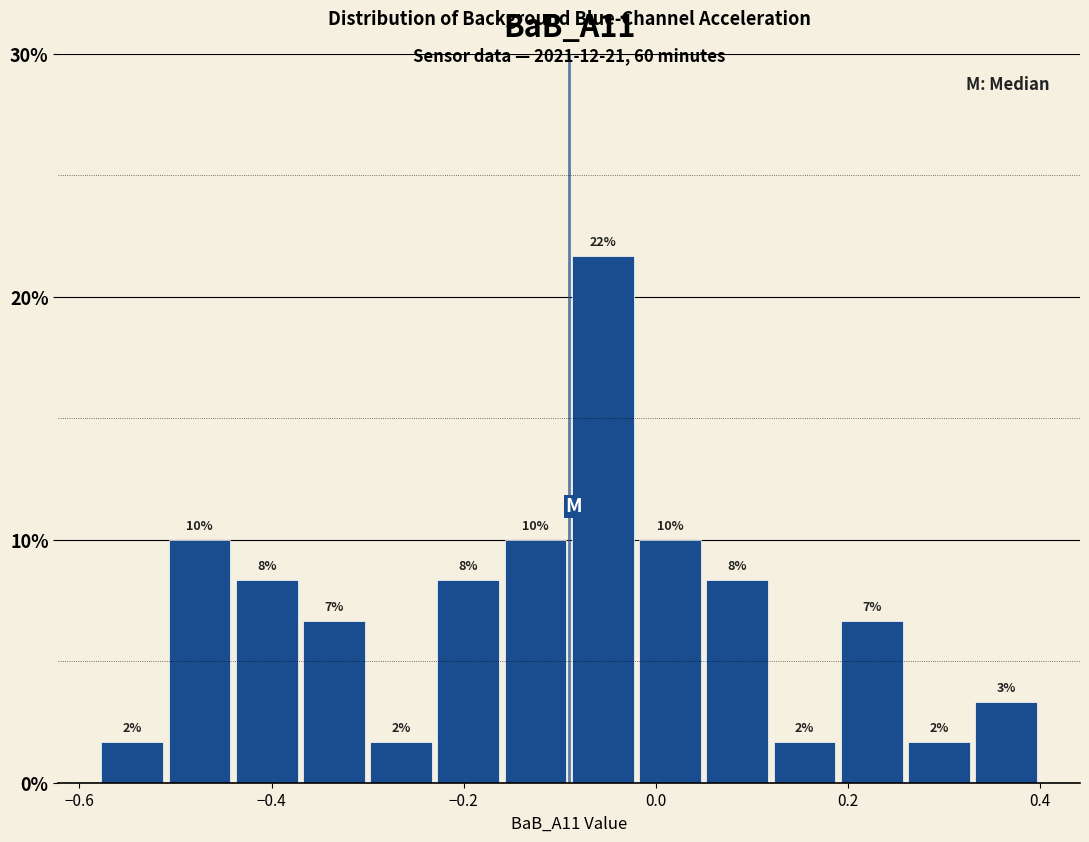

Read against the x-axis, roughly where is the centre of the tallest bar?

-0.06